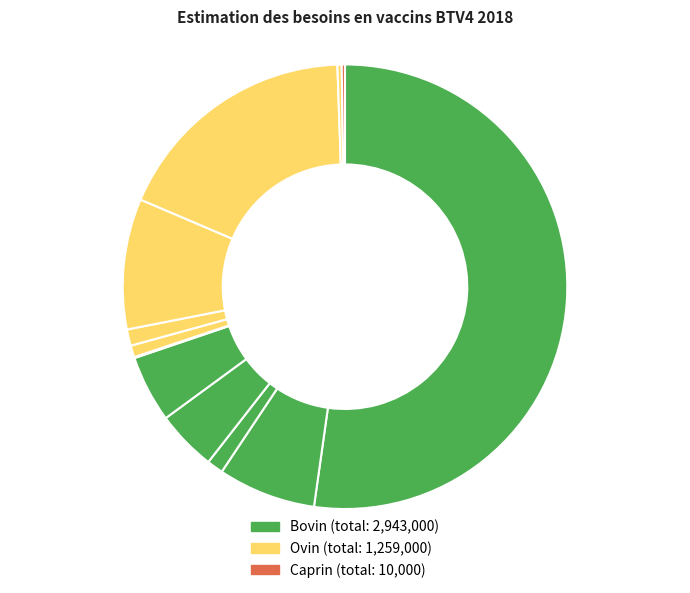

To the nearest percent, what is the difference between the largest and smallest slice percentages?

52%